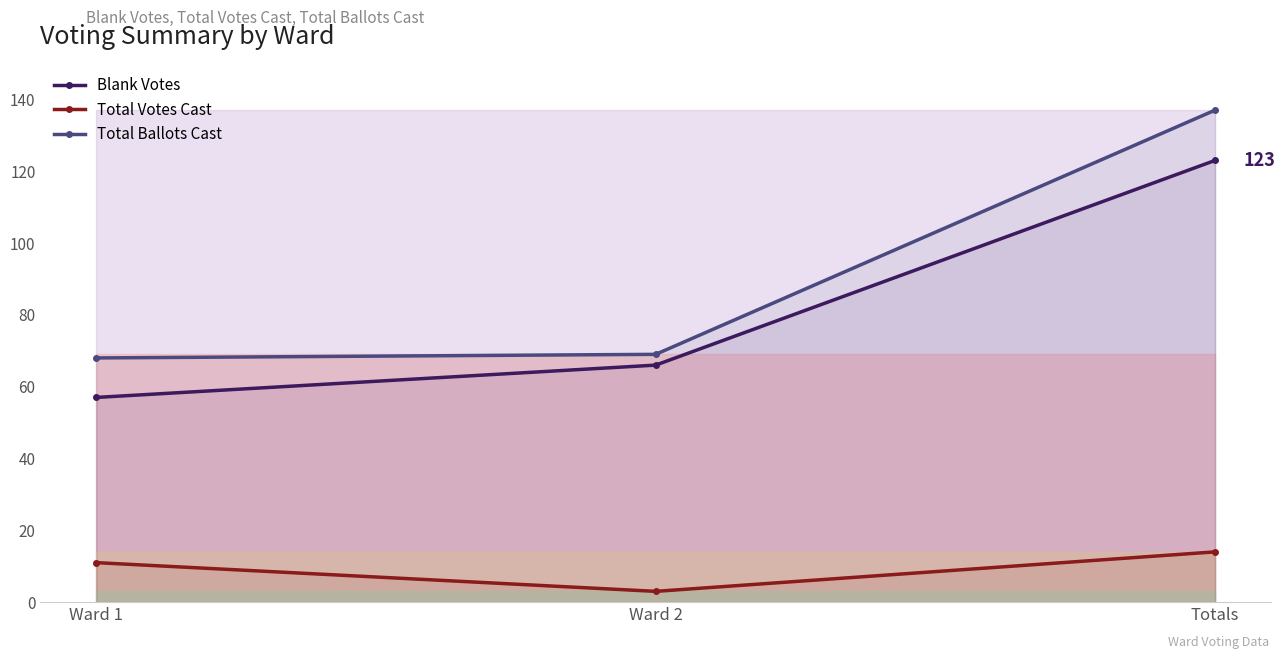

How many data points in Total Ballots Cast are less than 69?

1